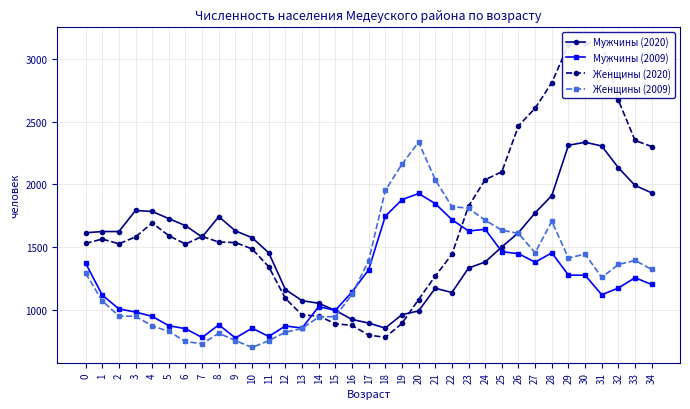

List the labels in order of Мужчины (2020) value, smallest first.

18, 17, 16, 19, 20, 15, 14, 13, 22, 12, 21, 23, 24, 11, 25, 10, 7, 0, 26, 1, 2, 9, 6, 5, 8, 27, 4, 3, 28, 34, 33, 32, 31, 29, 30